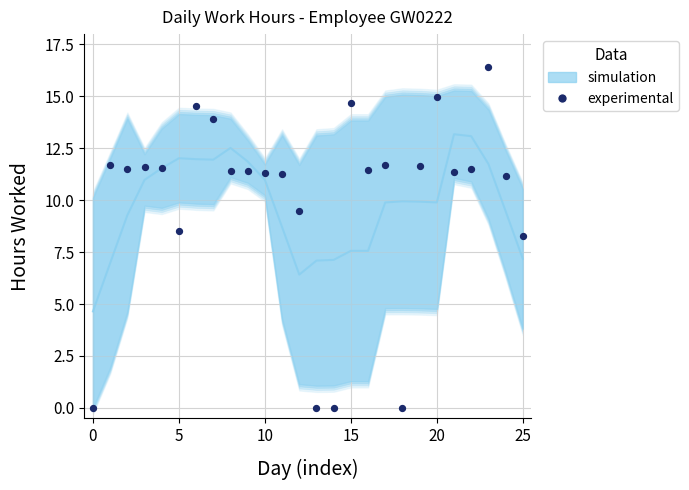

What Y value in the scatter plot is closest to 8?

8.3